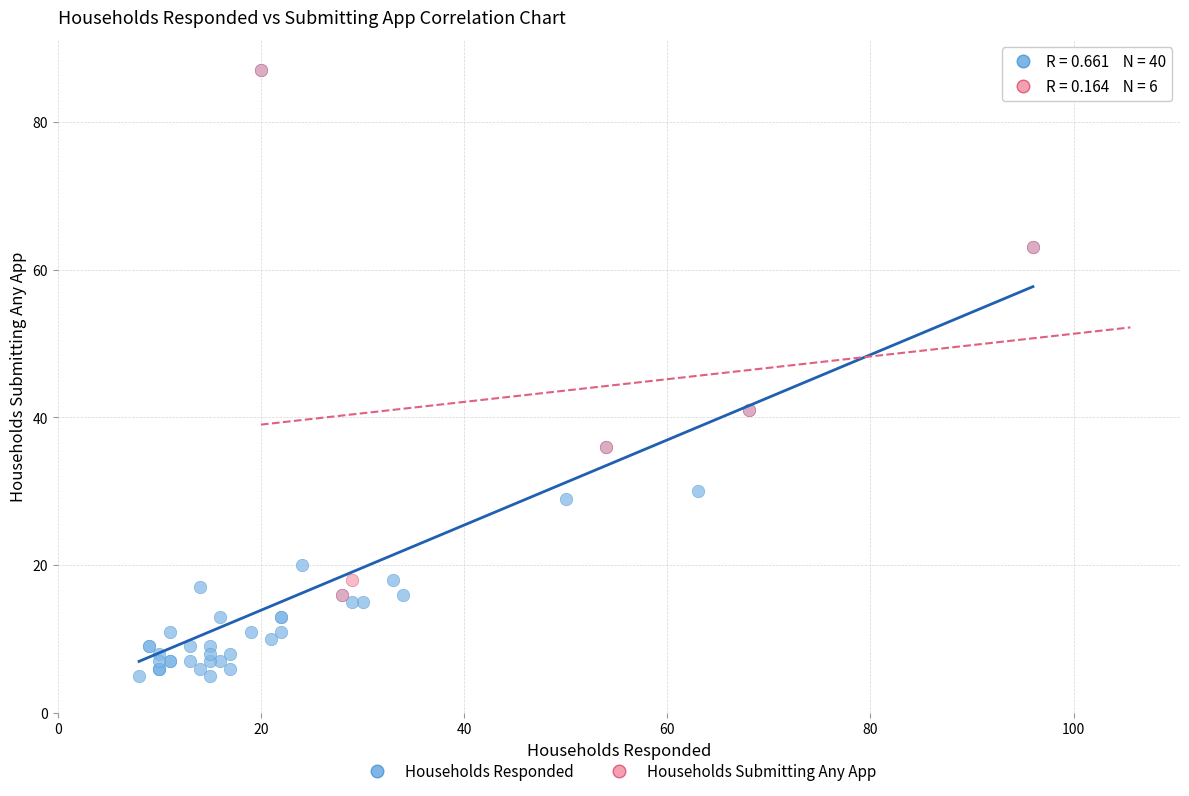

Which series reaches the minimum Y coordinate?

Households Responded